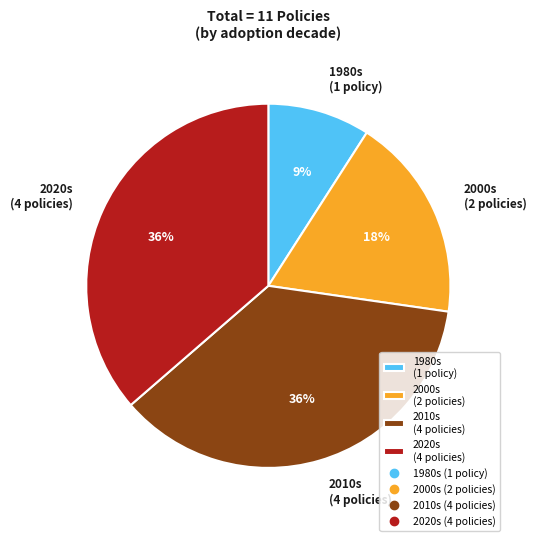

What is the smallest slice in the pie chart?

1980s (1 policy)